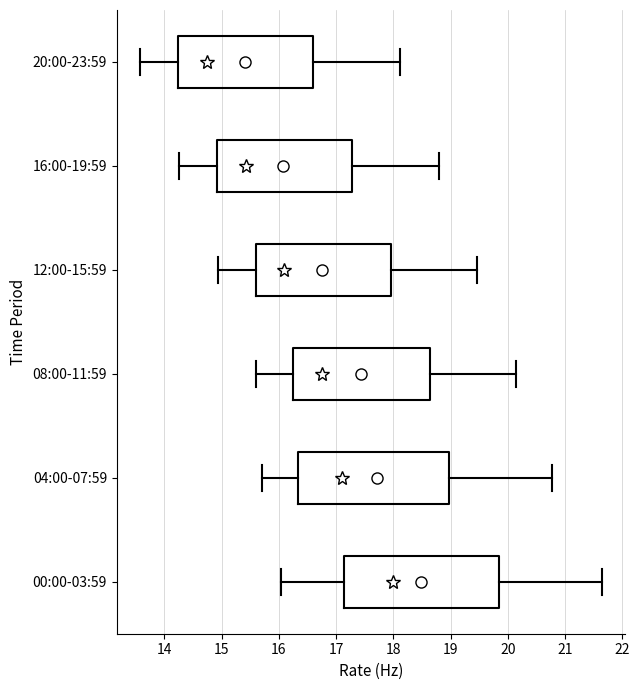

Reading bottom to top, transcribe this box plot: for each box, give where its median line is, the range the box spans, and where its two whiskers end, as read against the x-axis. The values are not printed on the chart, so give them approximately, as read against the axis.

00:00-03:59: median 18.0, box 17.1 to 19.8, whiskers 16.0 to 21.7
04:00-07:59: median 17.1, box 16.3 to 19.0, whiskers 15.7 to 20.8
08:00-11:59: median 16.8, box 16.3 to 18.6, whiskers 15.6 to 20.2
12:00-15:59: median 16.1, box 15.6 to 18.0, whiskers 14.9 to 19.5
16:00-19:59: median 15.4, box 14.9 to 17.3, whiskers 14.3 to 18.8
20:00-23:59: median 14.7, box 14.2 to 16.6, whiskers 13.6 to 18.1